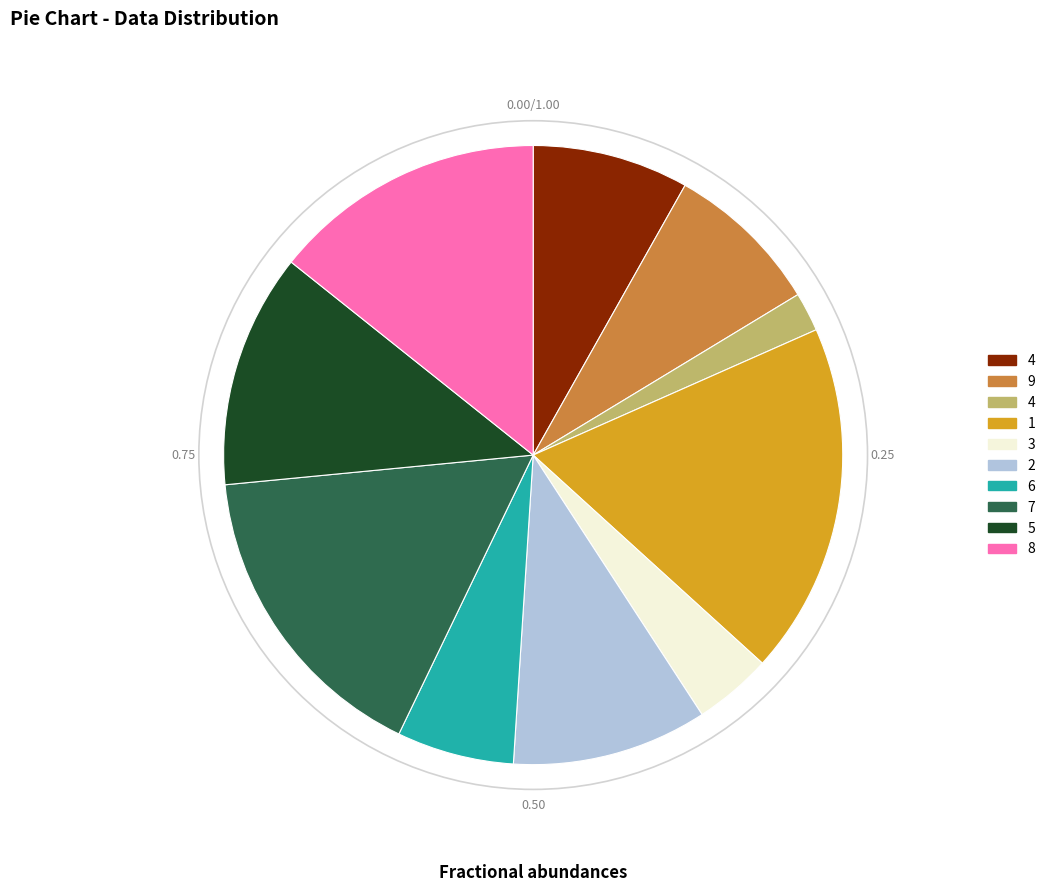

Is there a majority slice in this chart?

No